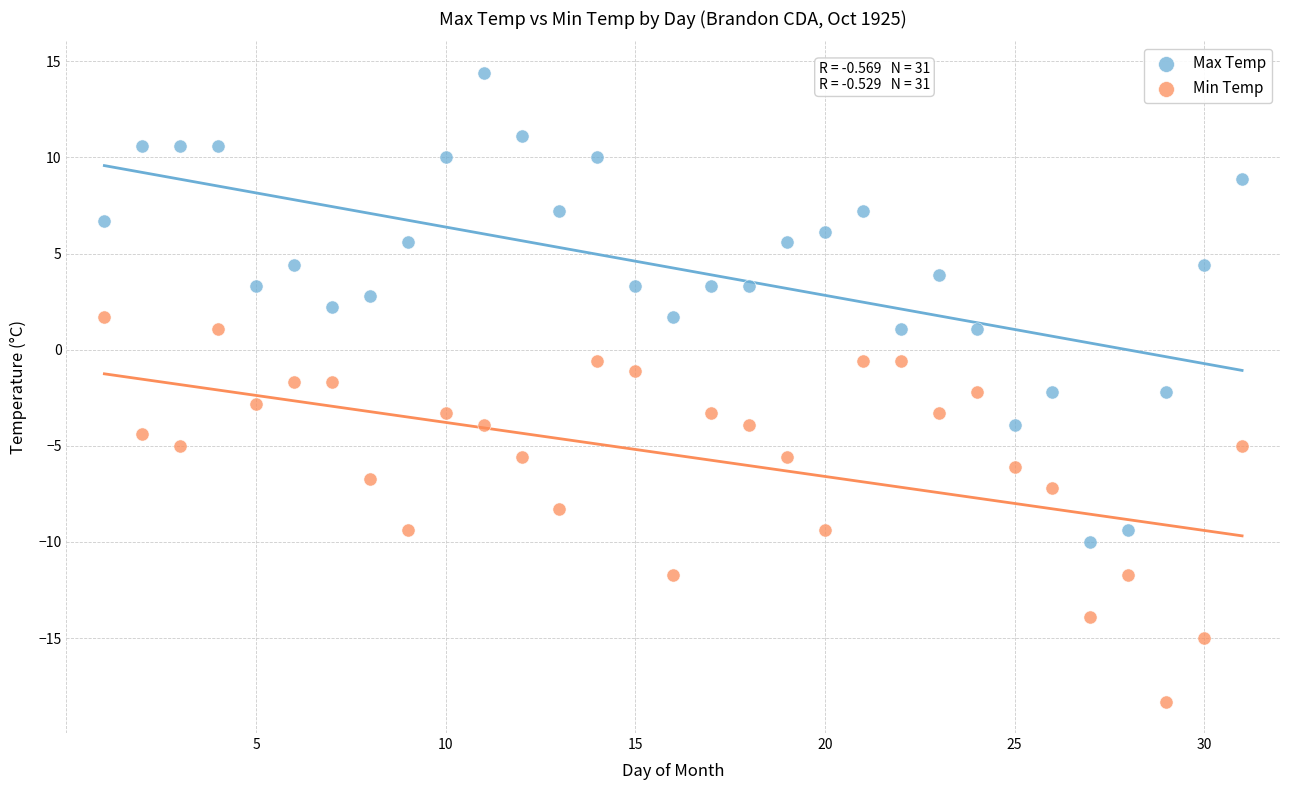

Which series has the widest spread of Y values?

Max Temp